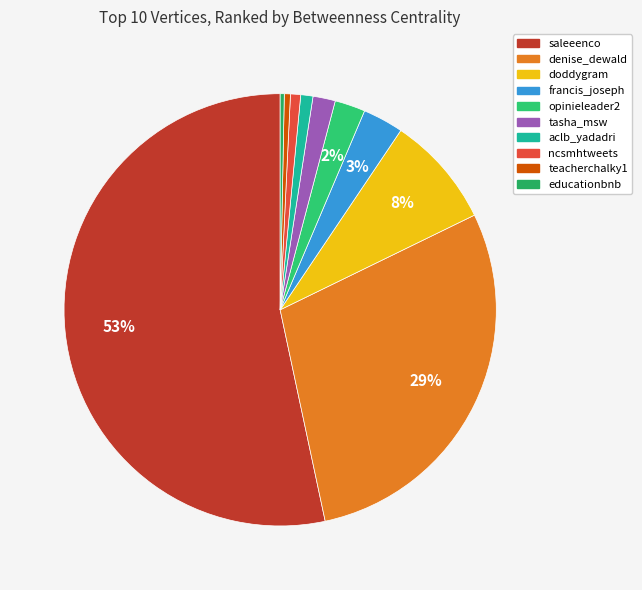

The opinieleader2 slice represents 2% of the pie. True or false?

True